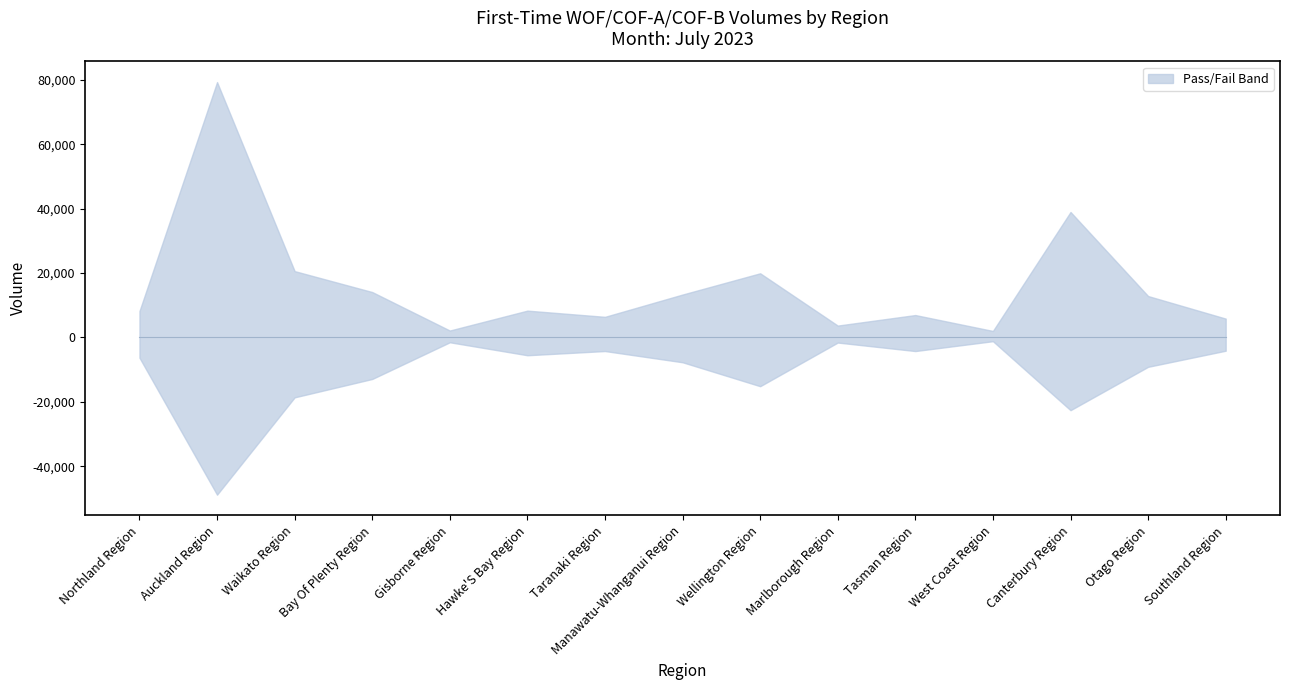

Reading left to right, list all the values displayed in this chart.

WOF PASS: Northland Region=7418	Auckland Region=70561	Waikato Region=18265	Bay Of Plenty Region=12534	Gisborne Region=1859	Hawke'S Bay Region=7422	Taranaki Region=5710	Manawatu-Whanganui Region=11730	Wellington Region=18149	Marlborough Region=3293	Tasman Region=6316	West Coast Region=1771	Canterbury Region=34547	Otago Region=10949	Southland Region=5042
WOF FAIL: Northland Region=5949	Auckland Region=46024	Waikato Region=17569	Bay Of Plenty Region=12177	Gisborne Region=1381	Hawke'S Bay Region=5223	Taranaki Region=3964	Manawatu-Whanganui Region=7358	Wellington Region=14534	Marlborough Region=1504	Tasman Region=4058	West Coast Region=1103	Canterbury Region=21207	Otago Region=8653	Southland Region=3963
COF-A PASS: Northland Region=67	Auckland Region=3578	Waikato Region=239	Bay Of Plenty Region=233	Gisborne Region=25	Hawke'S Bay Region=123	Taranaki Region=94	Manawatu-Whanganui Region=182	Wellington Region=651	Marlborough Region=75	Tasman Region=92	West Coast Region=25	Canterbury Region=1265	Otago Region=859	Southland Region=60
COF-A FAIL: Northland Region=37	Auckland Region=1031	Waikato Region=114	Bay Of Plenty Region=131	Gisborne Region=10	Hawke'S Bay Region=36	Taranaki Region=18	Manawatu-Whanganui Region=52	Wellington Region=197	Marlborough Region=21	Tasman Region=14	West Coast Region=9	Canterbury Region=491	Otago Region=156	Southland Region=19
COF-B PASS: Northland Region=705	Auckland Region=5156	Waikato Region=2092	Bay Of Plenty Region=1331	Gisborne Region=265	Hawke'S Bay Region=782	Taranaki Region=598	Manawatu-Whanganui Region=1414	Wellington Region=1123	Marlborough Region=316	Tasman Region=547	West Coast Region=219	Canterbury Region=3146	Otago Region=1047	Southland Region=752
COF-B FAIL: Northland Region=300	Auckland Region=1774	Waikato Region=924	Bay Of Plenty Region=593	Gisborne Region=111	Hawke'S Bay Region=272	Taranaki Region=242	Manawatu-Whanganui Region=300	Wellington Region=412	Marlborough Region=61	Tasman Region=155	West Coast Region=54	Canterbury Region=895	Otago Region=313	Southland Region=141